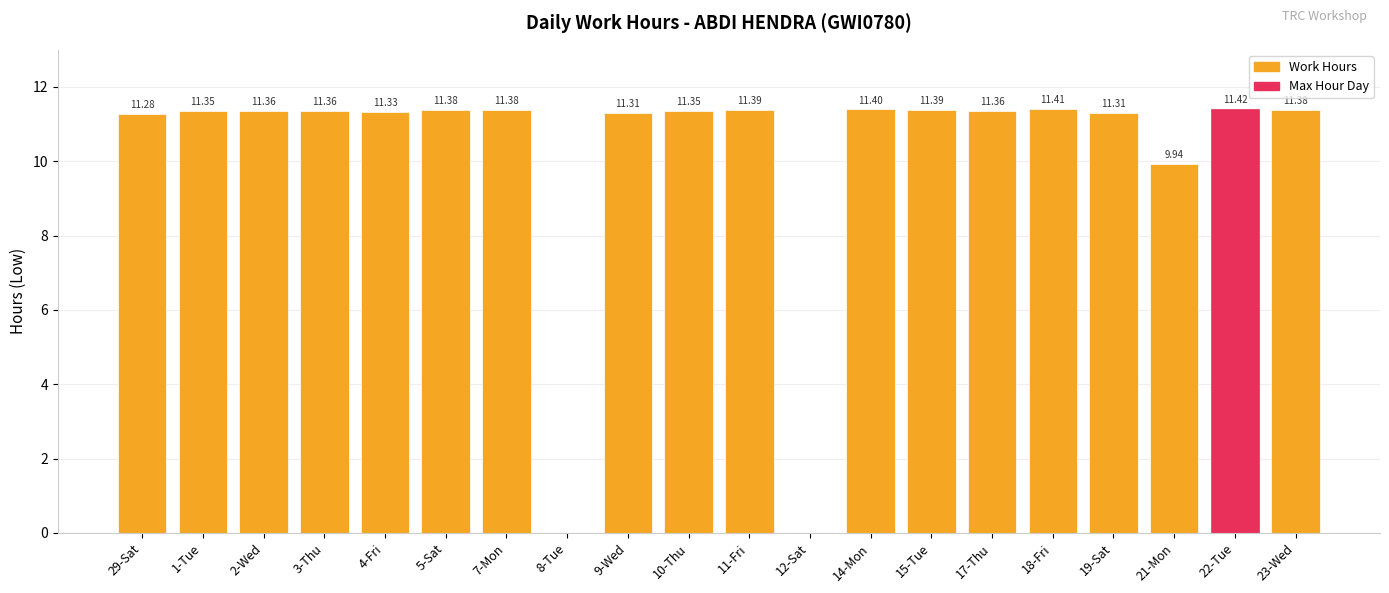

How many series are shown in this chart?

1